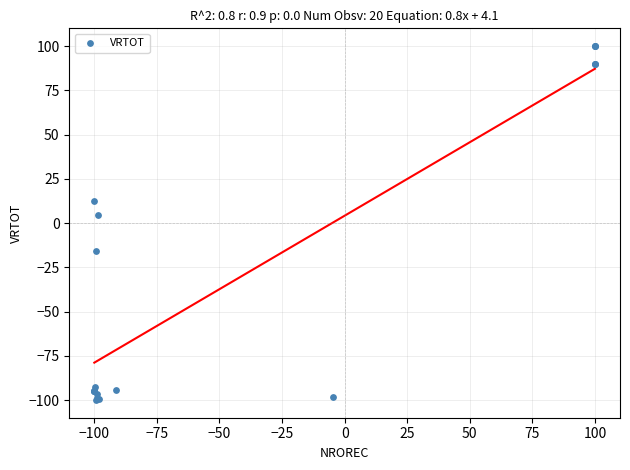

What Y value in the scatter plot is closest to 0?

4.6